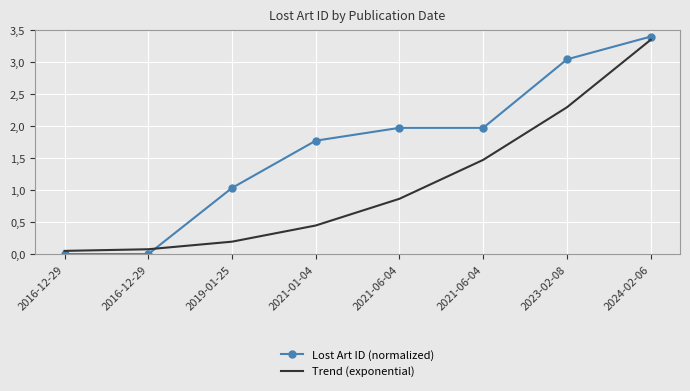

How many intersections are there between Lost Art ID (normalized) and Trend (exponential)?

1